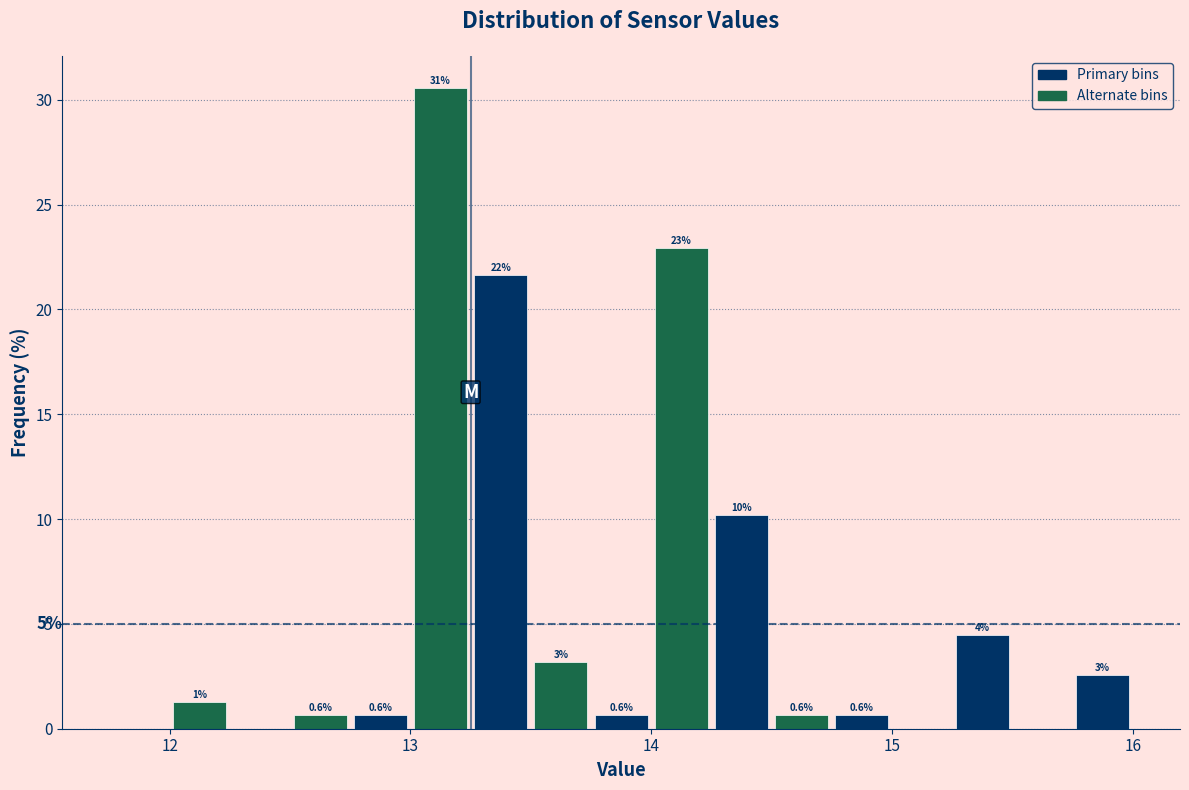

Read against the x-axis, roughly where is the centre of the tallest bar?

13.1